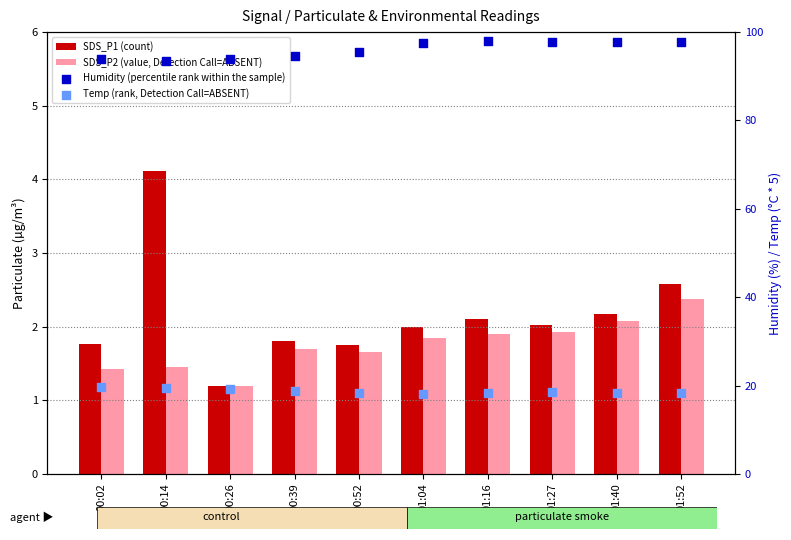

At how many categories does at least one series exceed 13?

10